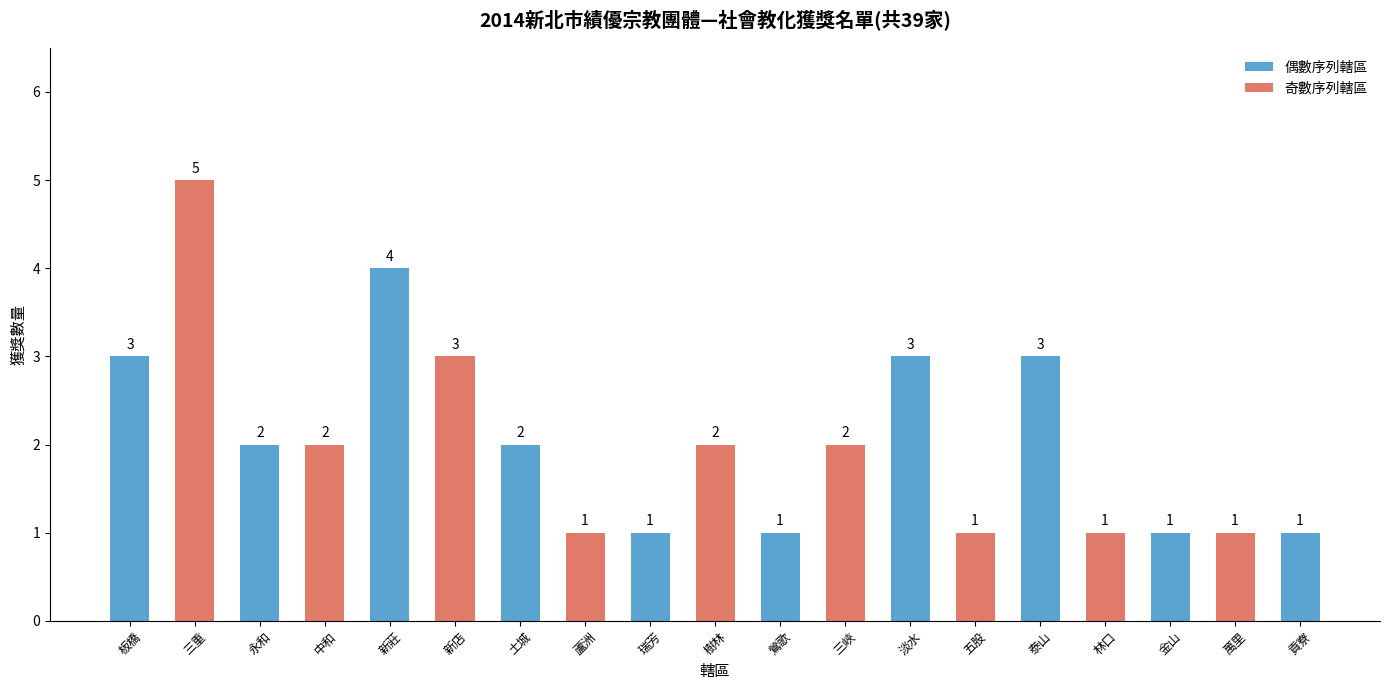

How many series are shown in this chart?

1